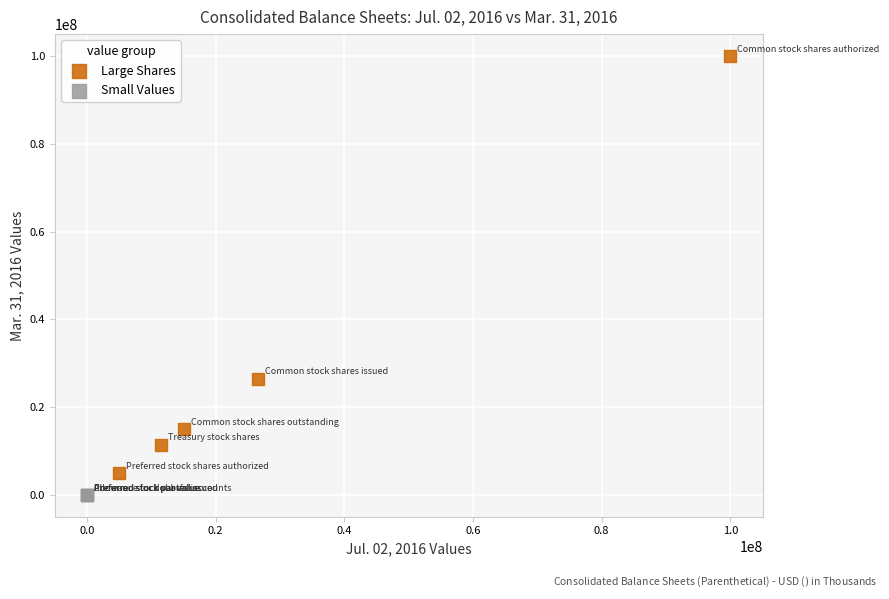

Which series contains the lowest Y value?

Small Values